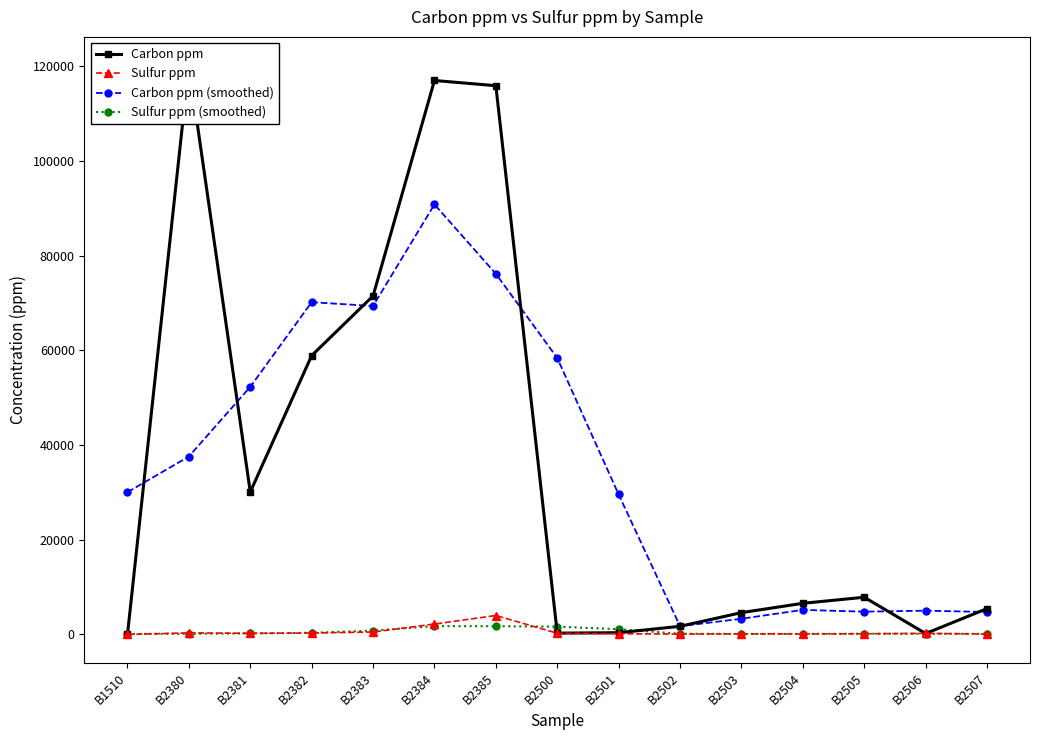

The value of Carbon ppm (smoothed) at B2384 is 90825.0. True or false?

True